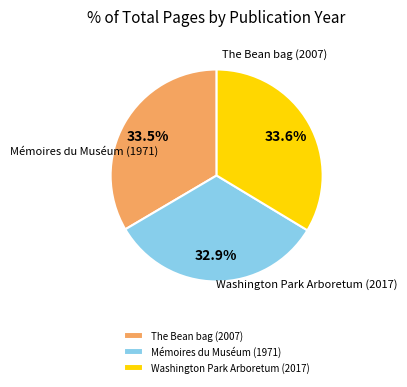

To the nearest percent, what is the difference between the largest and smallest slice percentages?

1%